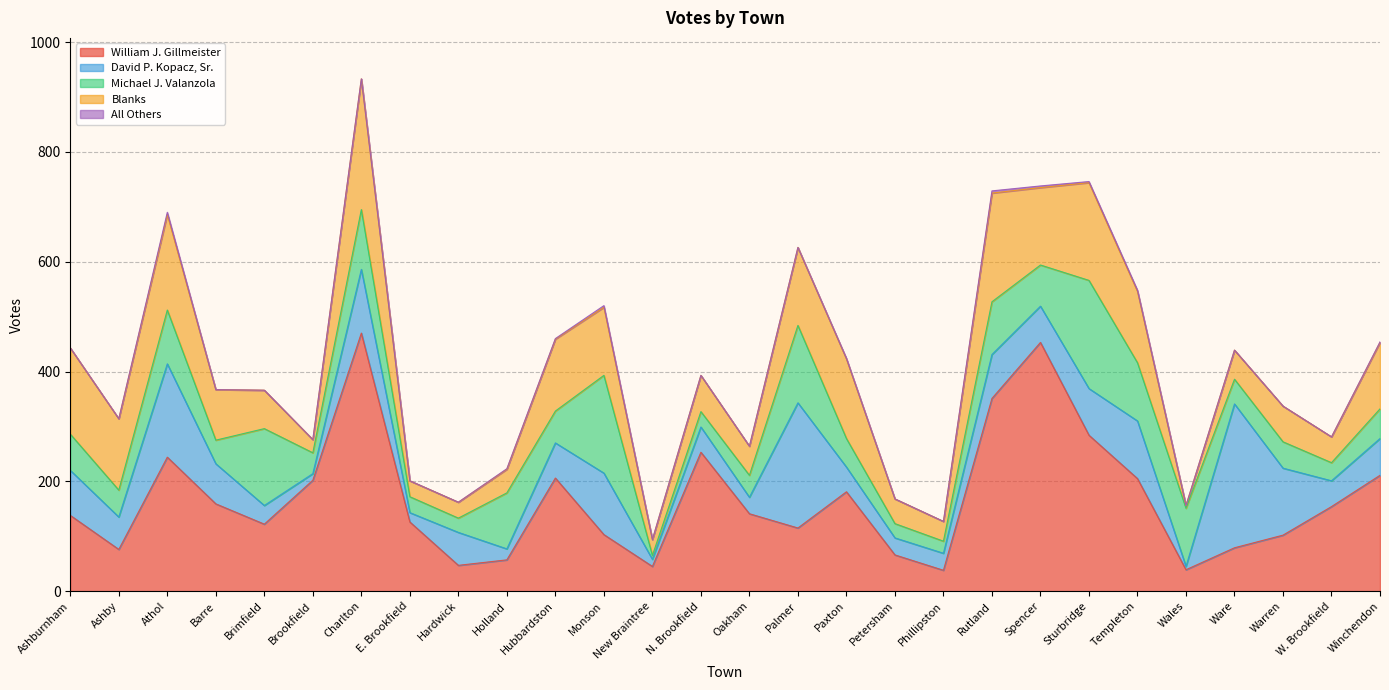

Between Paxton and Palmer, which is larger?

Paxton